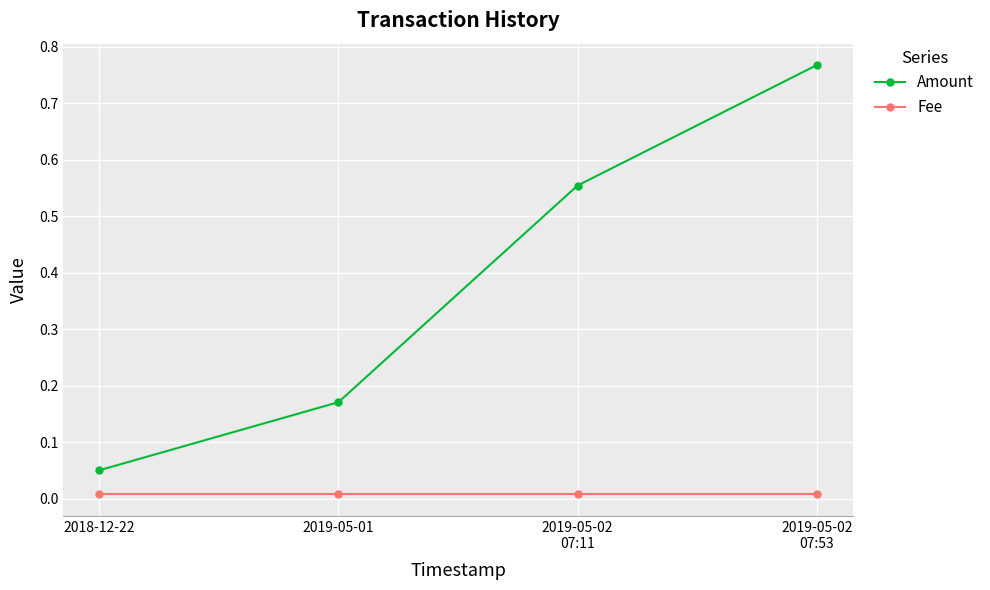

List the series in order of their peak value, lowest first.

Fee, Amount